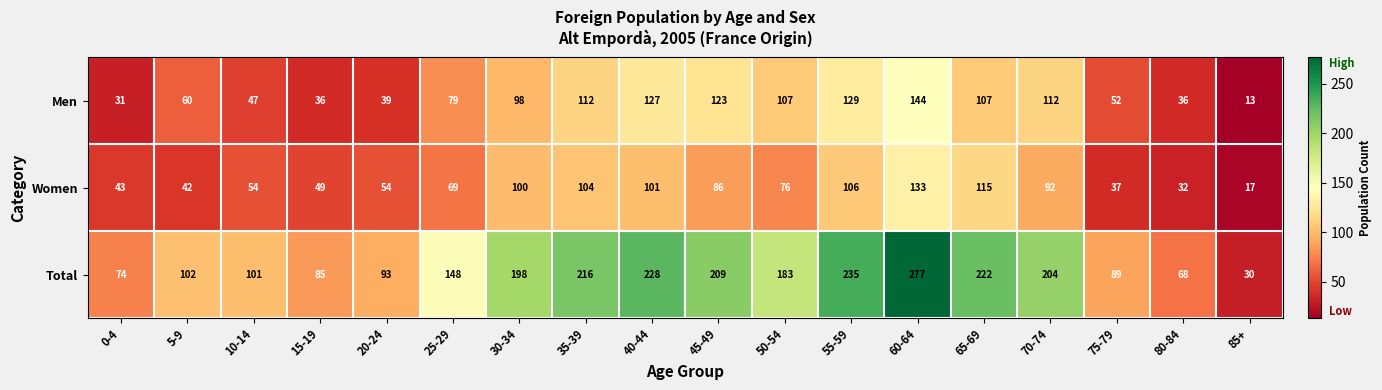

True or false: Total has a value of 29 at 0-4.

False